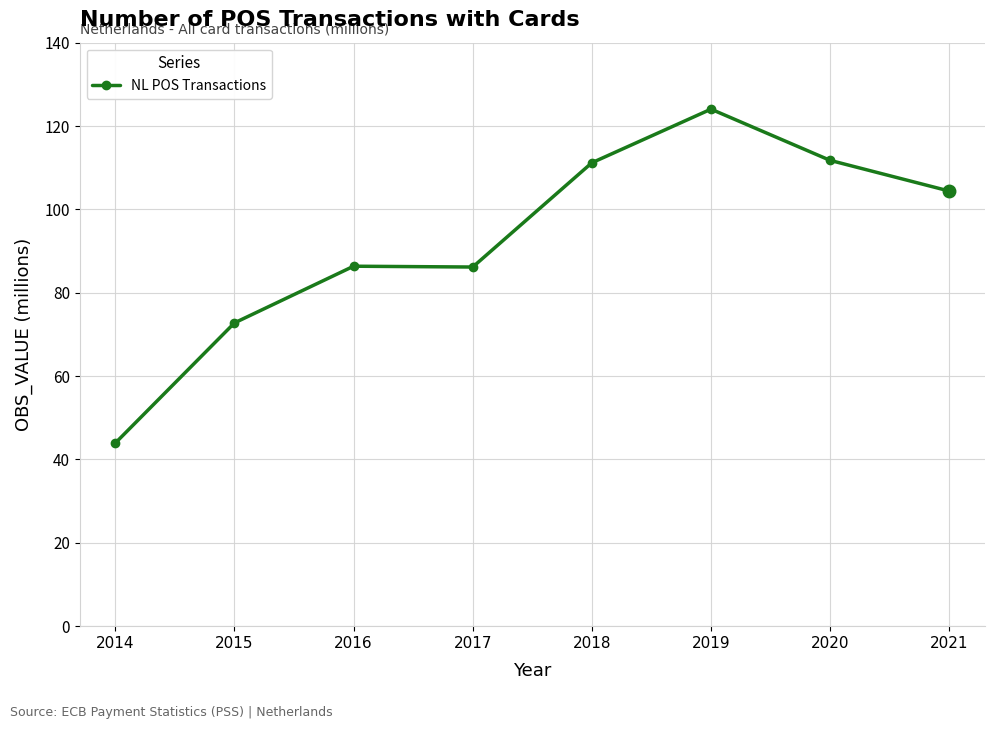

What value does the data have at 2021?

104.4